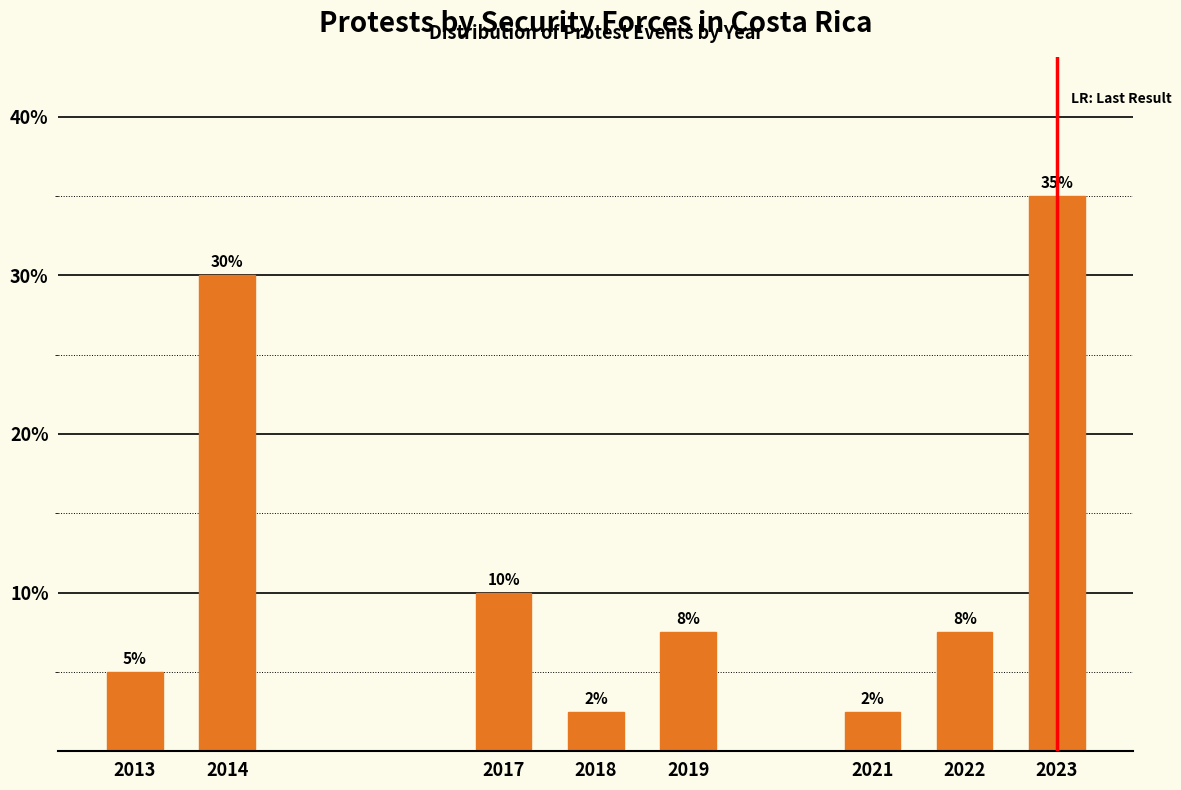

Which has a higher value, 2014 or 2022?

2014